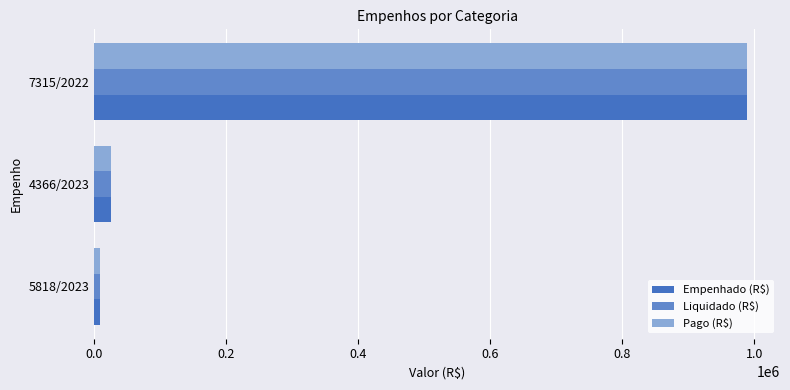

What is the value of the Pago (R$) bar at the 2nd from the left?

25723.1